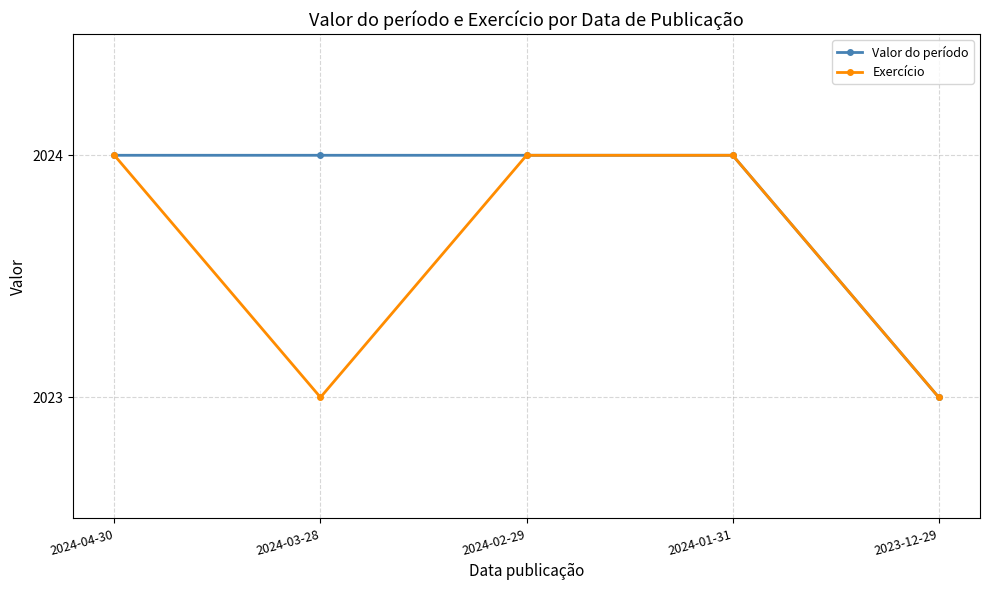

What is the minimum value shown in the chart?

2023